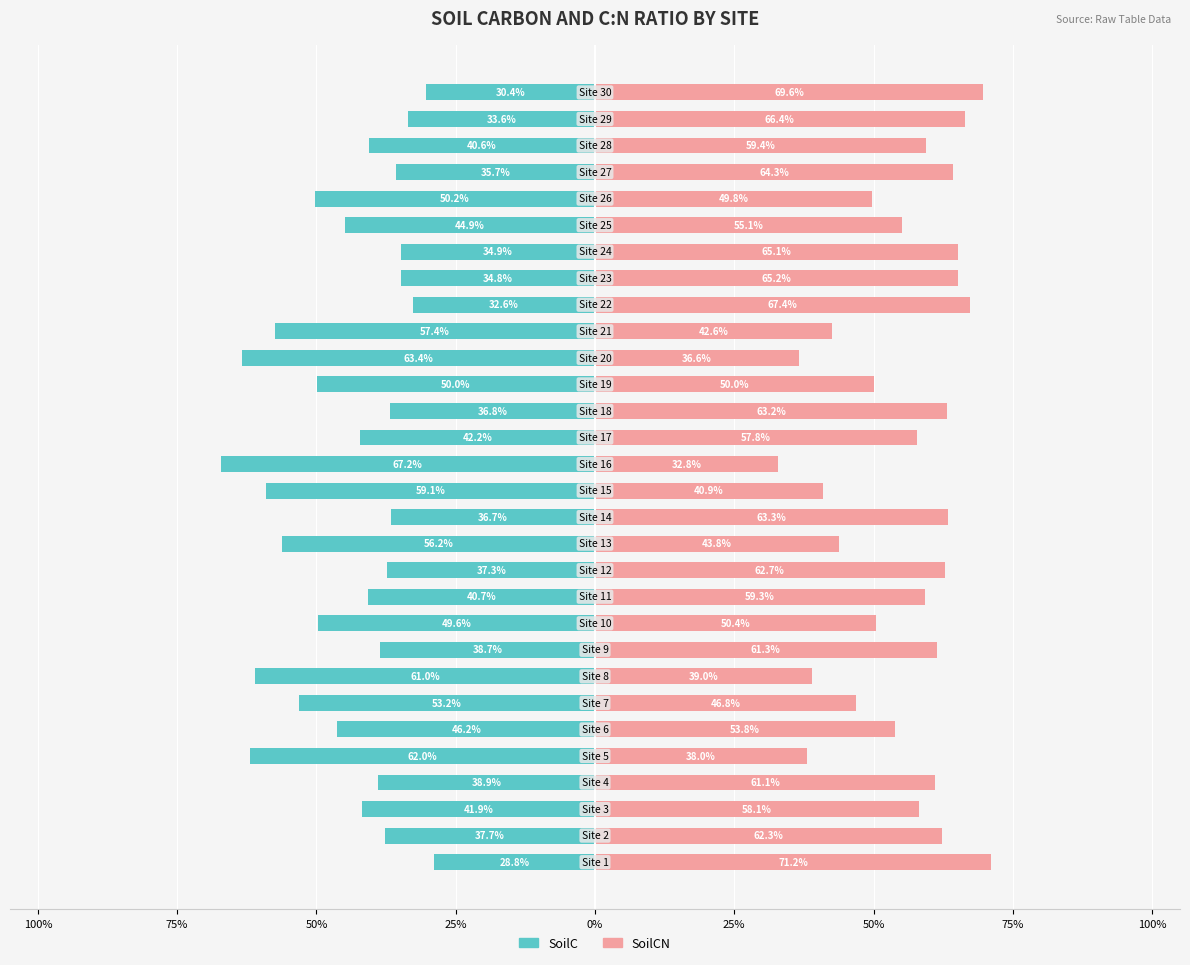

How many values in the SoilC series are below -40?

17